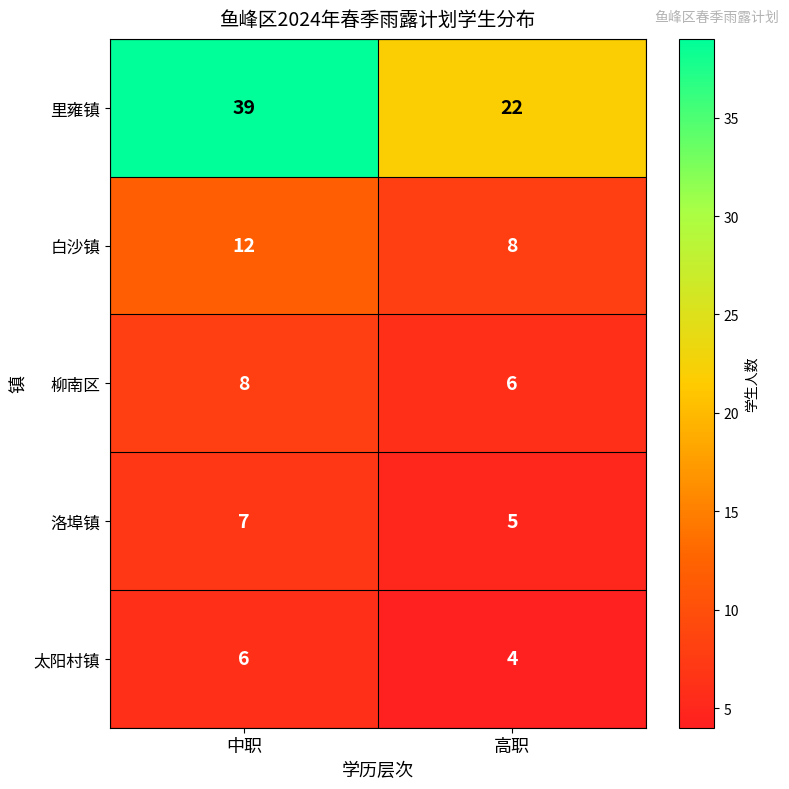

At which category is the sum across all series the highest?

中职